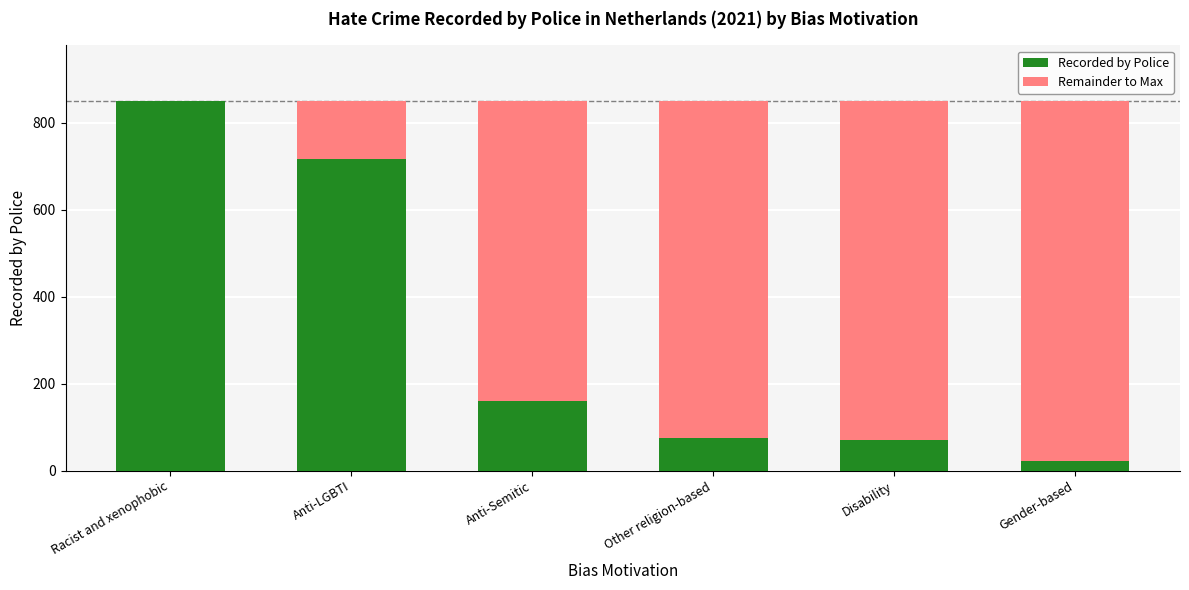

What is the highest value of the Recorded by Police series?

850